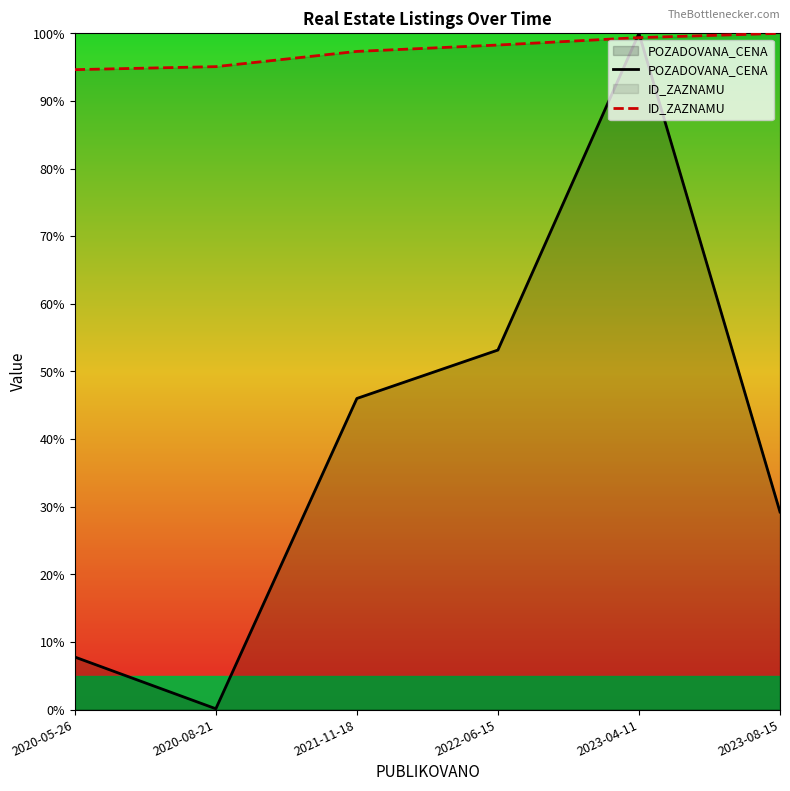

How many lines are shown in the chart?

2